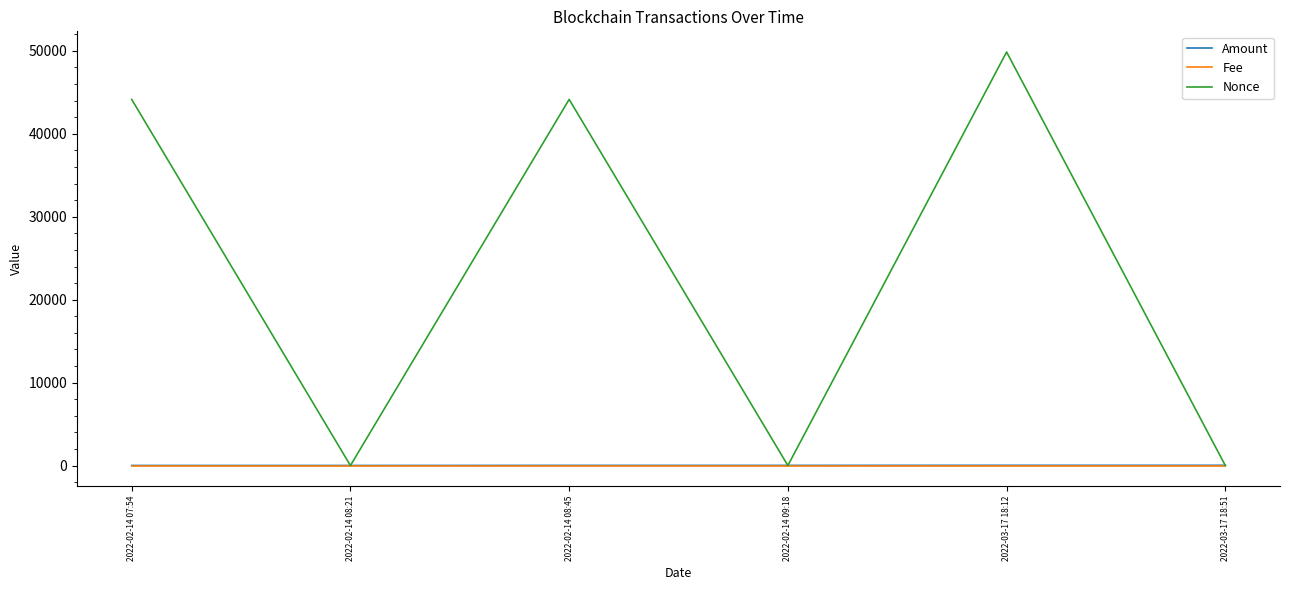

What is the sum of the Nonce values at 2022-02-14 09:18 and 2022-02-14 07:54?

44147.0